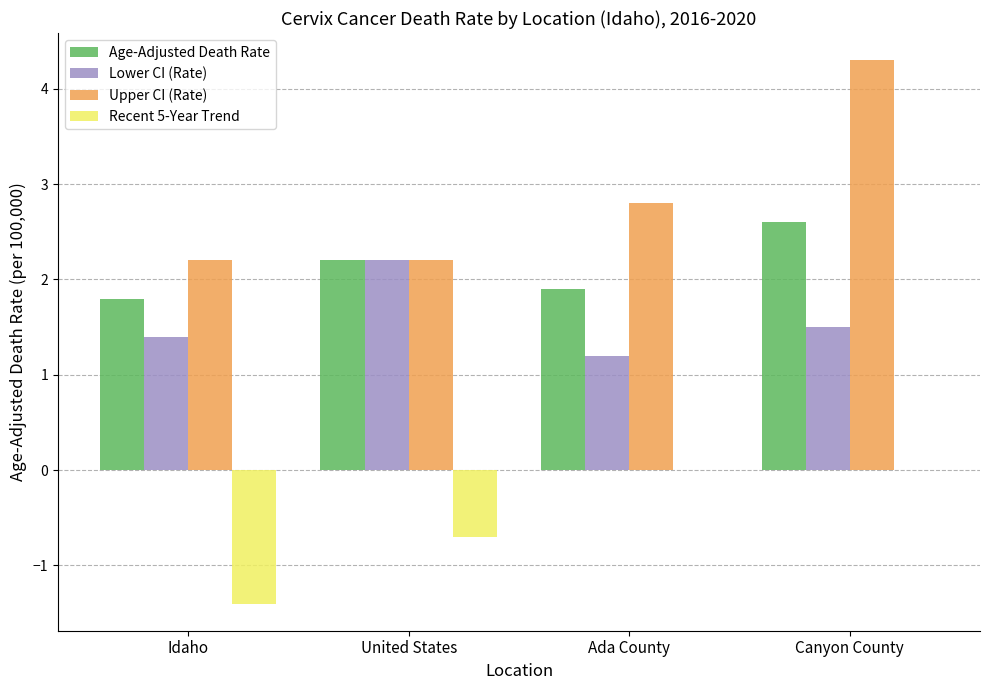

What is the average value of the Upper CI (Rate) series?

2.9